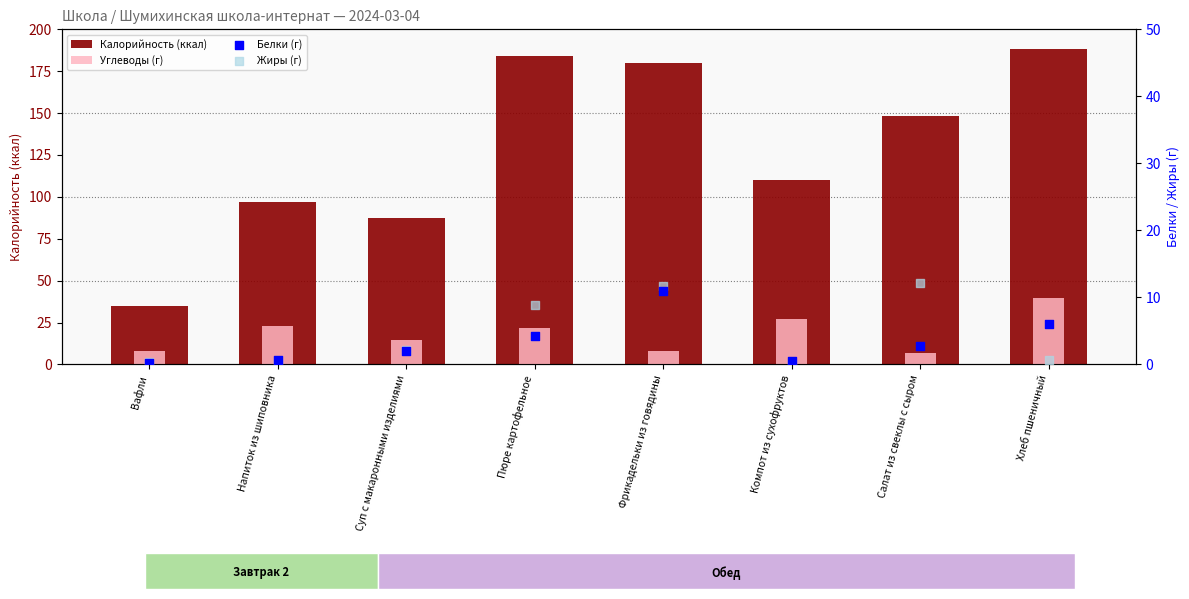

Is the value of Углеводы (г) at Салат из свеклы с сыром greater than the value of Жиры (г) at Компот из сухофруктов?

Yes